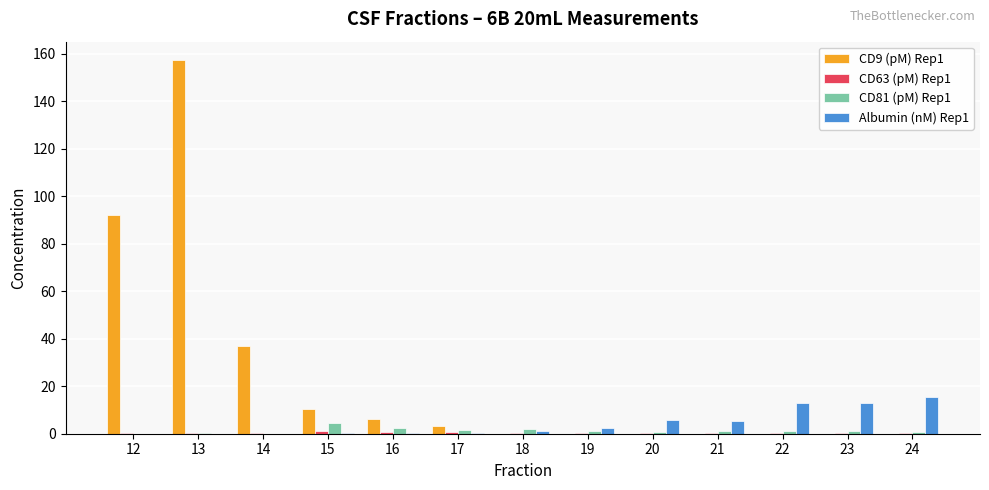

Which series has the largest total across all categories?

CD9 (pM) Rep1